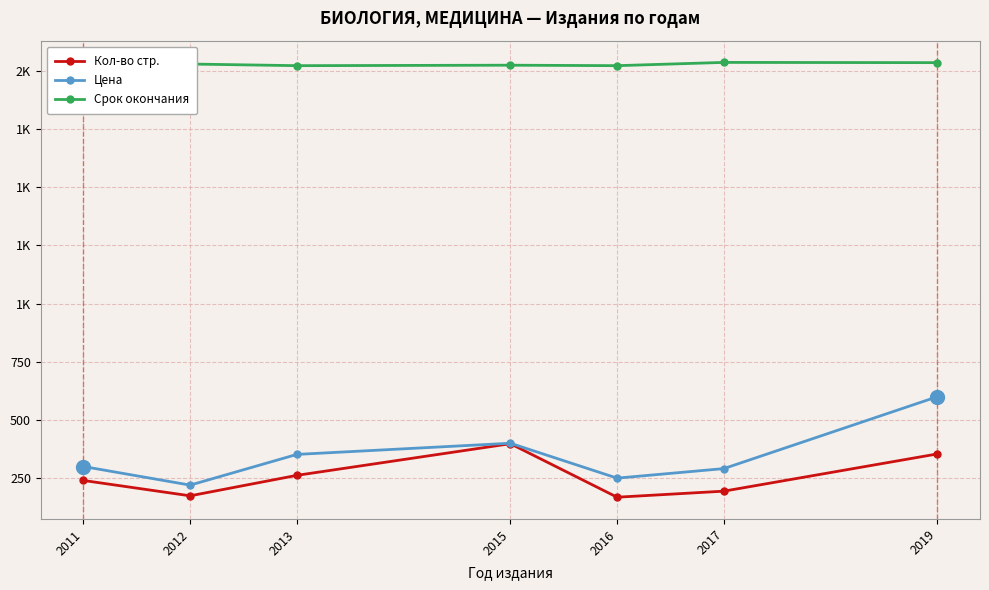

List the labels in order of Срок окончания value, largest first.

2017, 2019, 2012, 2015, 2013, 2016, 2011